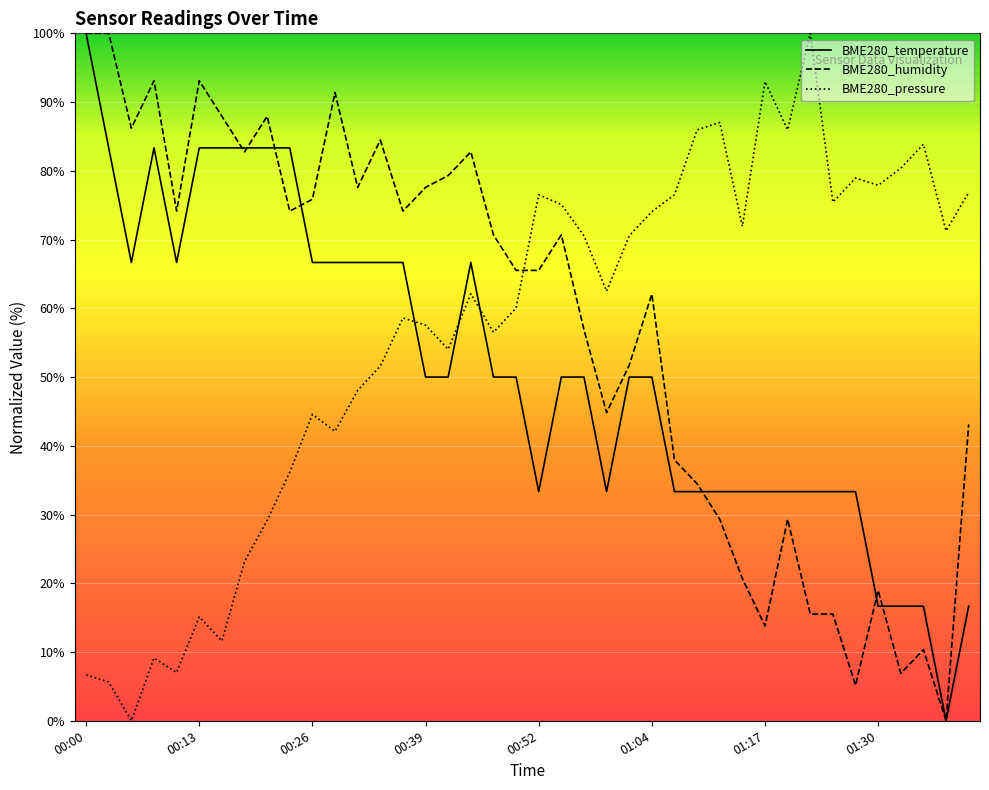

Which series has the largest total across all categories?

BME280_humidity